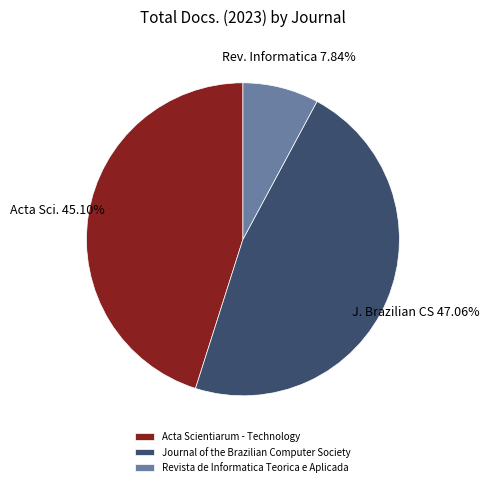

How many slices are in this pie chart?

3